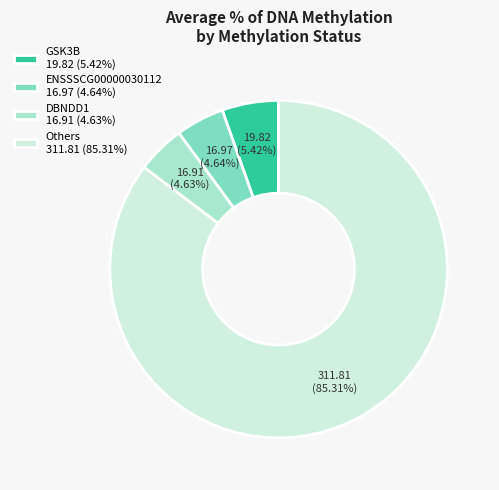

What is the largest slice in the pie chart?

Others 311.81 (85.31%)